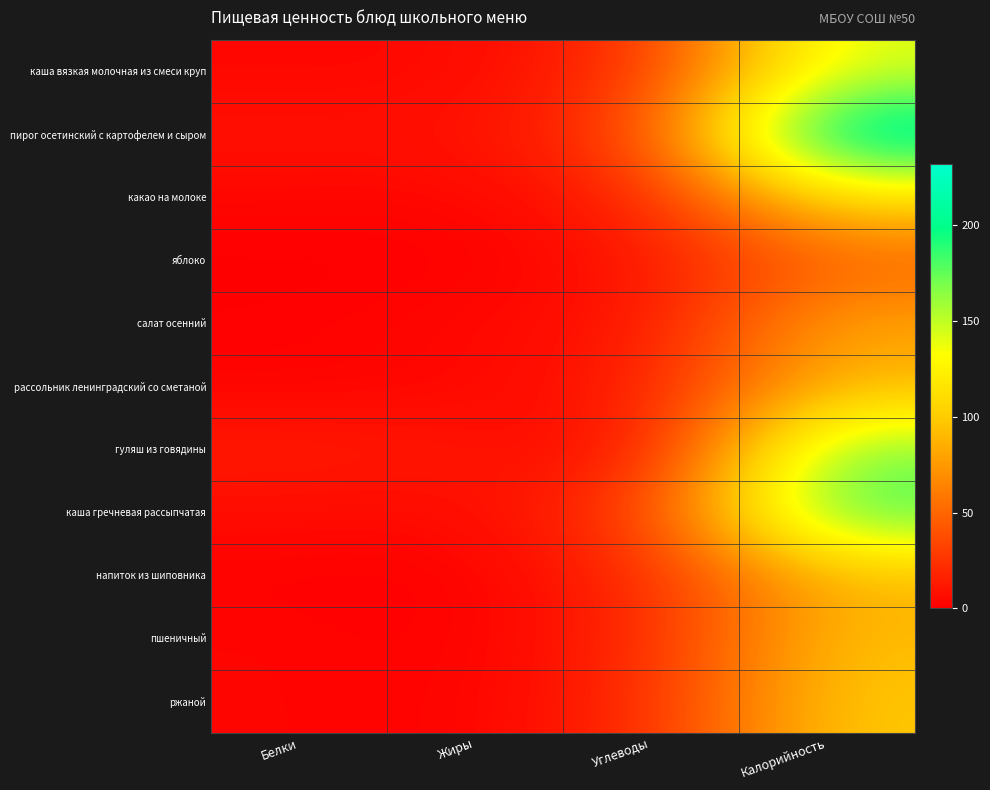

Between Калорийность and Белки, which is larger?

Калорийность